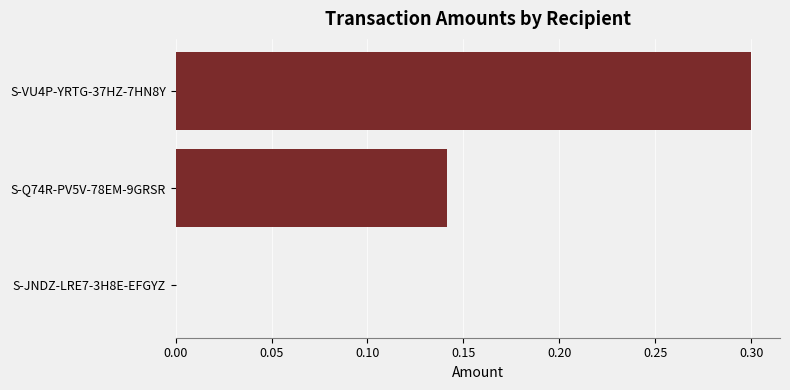

True or false: the data shows 0.2 at S-JNDZ-LRE7-3H8E-EFGYZ.

False